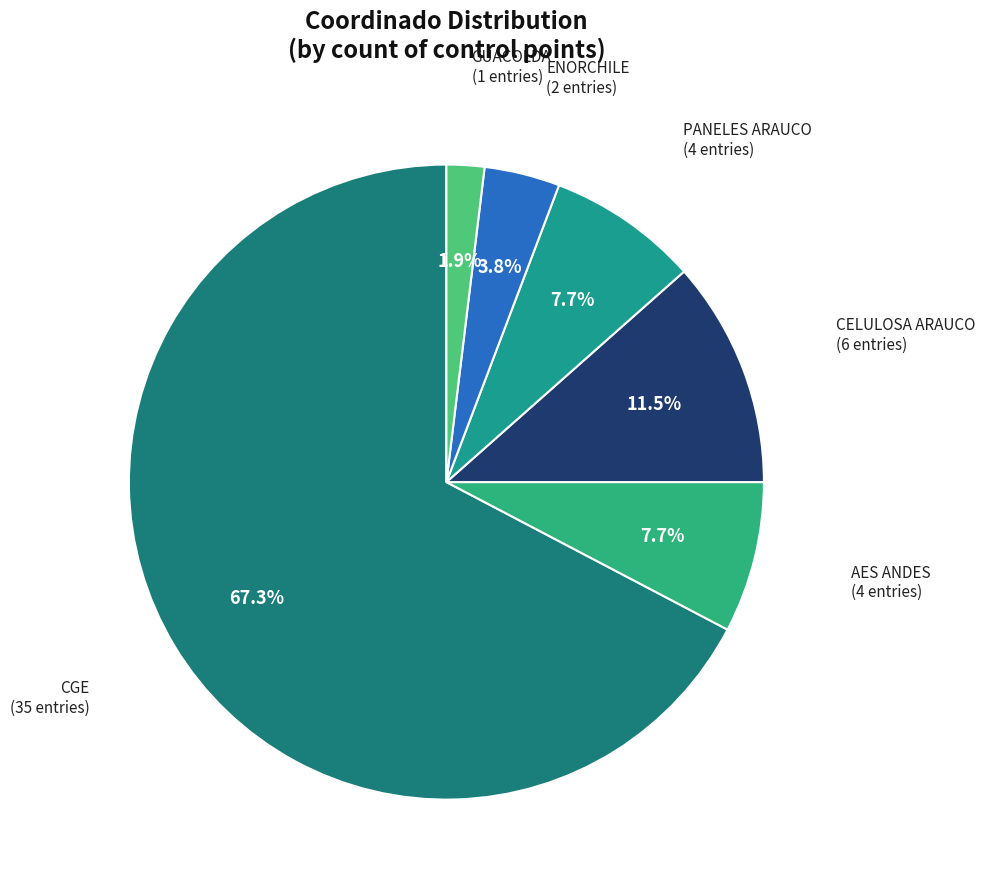

Combined, do ENORCHILE and GUACOLDA account for over 50%?

No